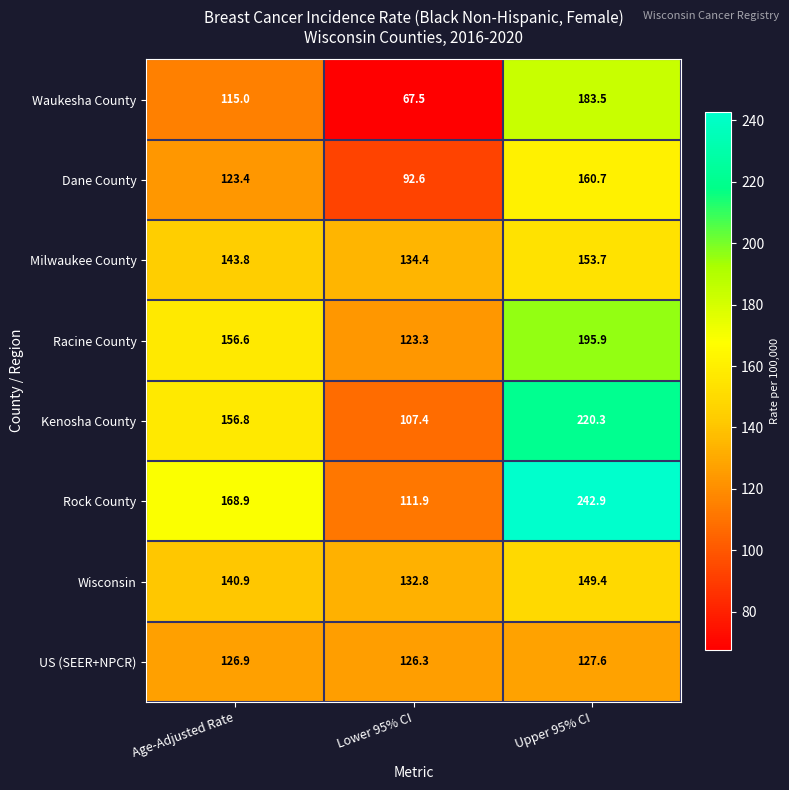

Reading left to right, transcribe all the data shown in this chart.

Waukesha County: 115.0	67.5	183.5
Dane County: 123.4	92.6	160.7
Milwaukee County: 143.8	134.4	153.7
Racine County: 156.6	123.3	195.9
Kenosha County: 156.8	107.4	220.3
Rock County: 168.9	111.9	242.9
Wisconsin: 140.9	132.8	149.4
US (SEER+NPCR): 126.9	126.3	127.6